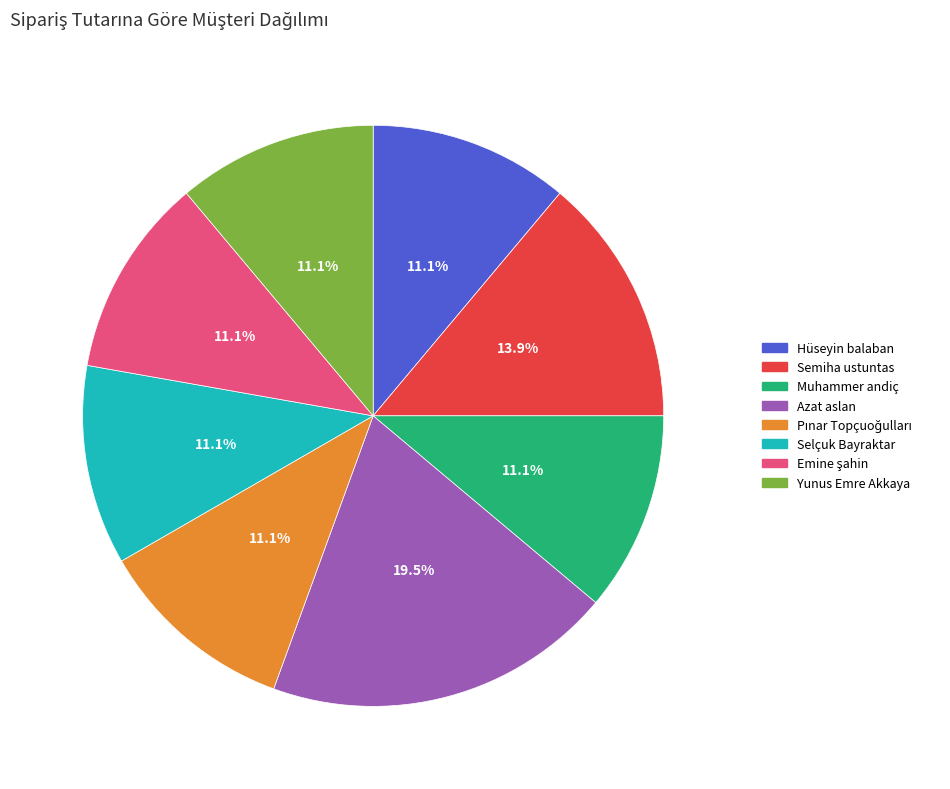

What is the ratio of the value at Selçuk Bayraktar to the value at Azat aslan?

0.6